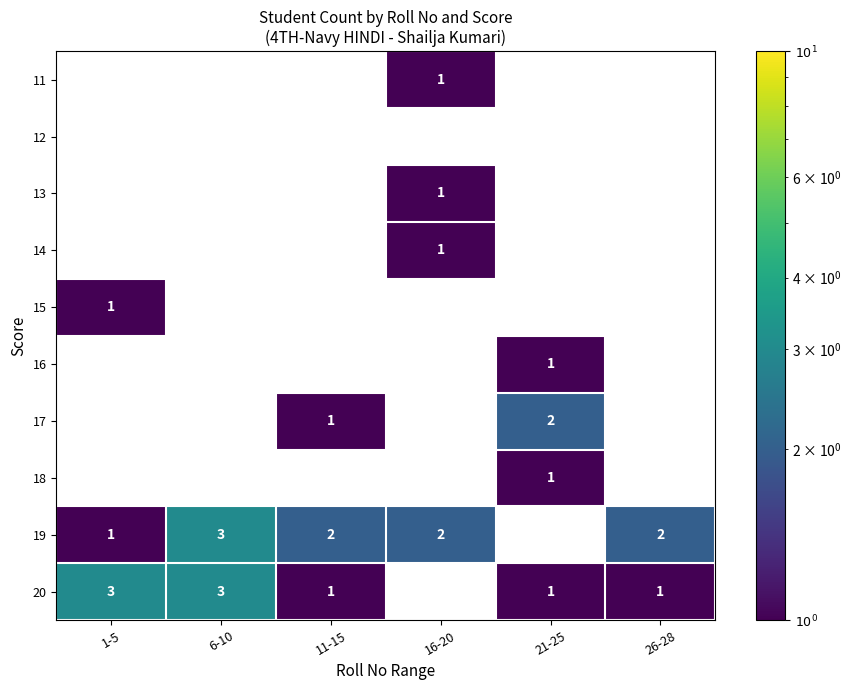

Which category has the lowest value across all series?

16-20